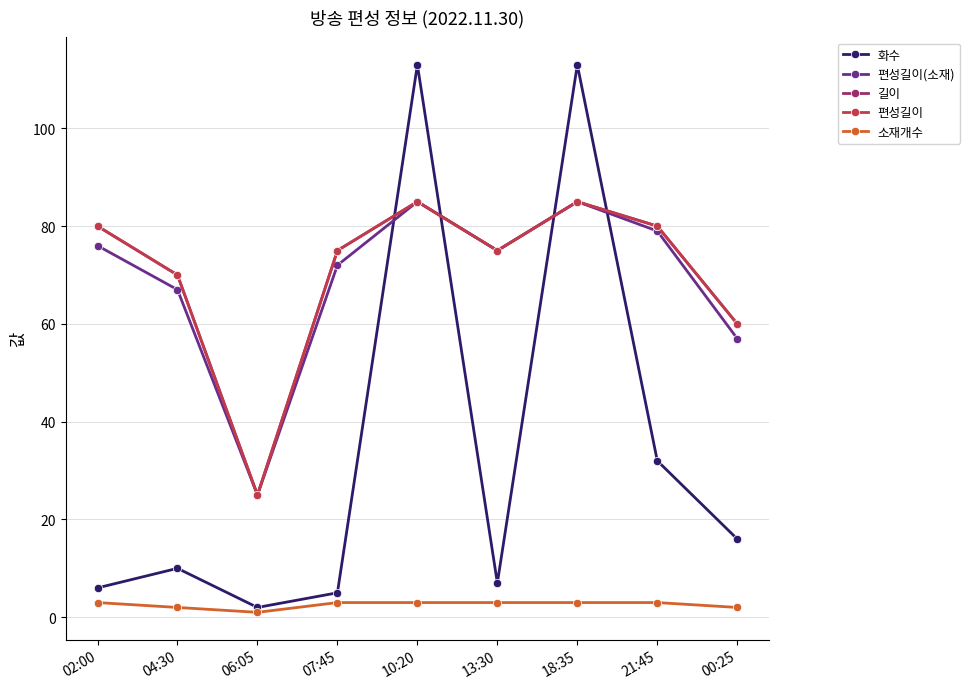

How many lines are shown in the chart?

5